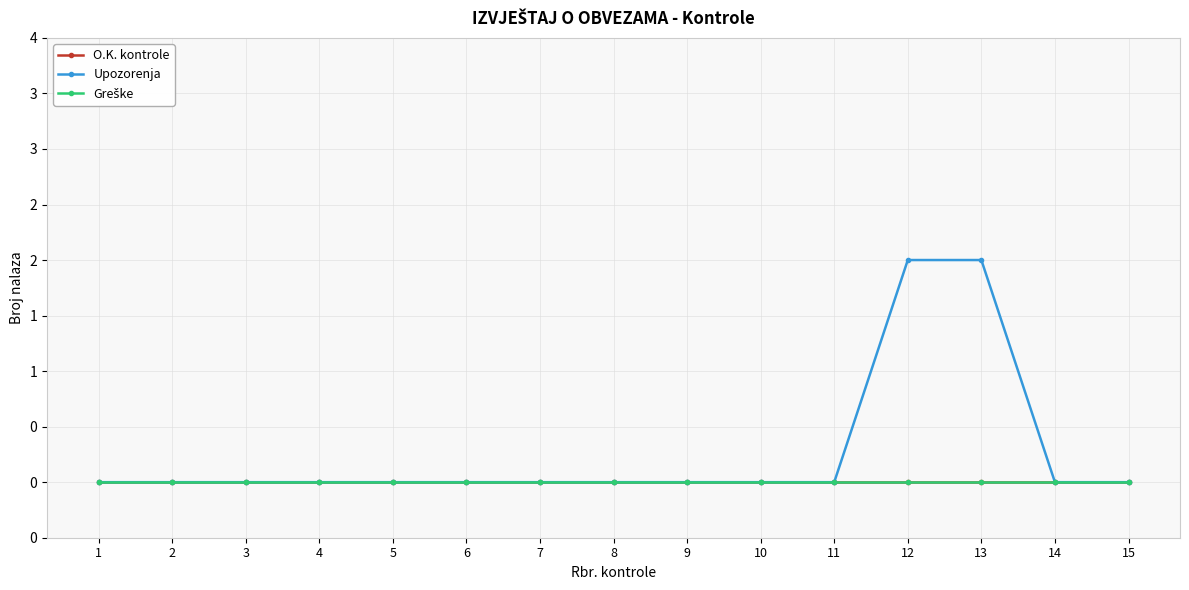

Reading right to left, transcribe all the data shown in this chart.

O.K. kontrole: 15=0	14=0	13=0	12=0	11=0	10=0	9=0	8=0	7=0	6=0	5=0	4=0	3=0	2=0	1=0
Upozorenja: 15=0	14=0	13=2	12=2	11=0	10=0	9=0	8=0	7=0	6=0	5=0	4=0	3=0	2=0	1=0
Greške: 15=0	14=0	13=0	12=0	11=0	10=0	9=0	8=0	7=0	6=0	5=0	4=0	3=0	2=0	1=0